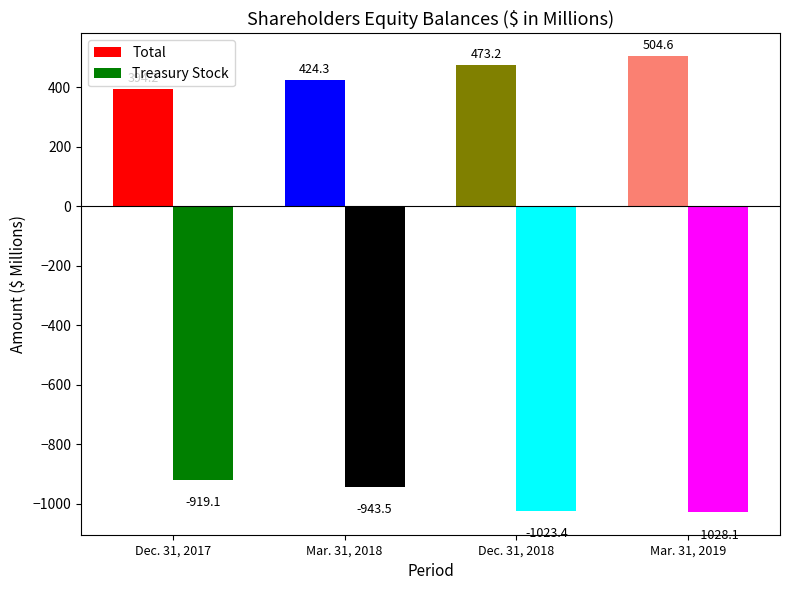

What is the sum of all Treasury Stock values?

-3914.1